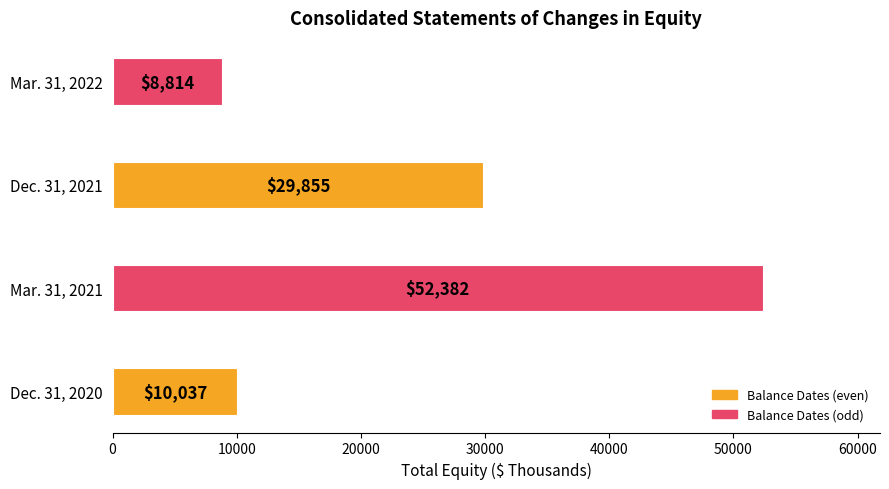

Which category has the lowest value across all series?

Mar. 31, 2022